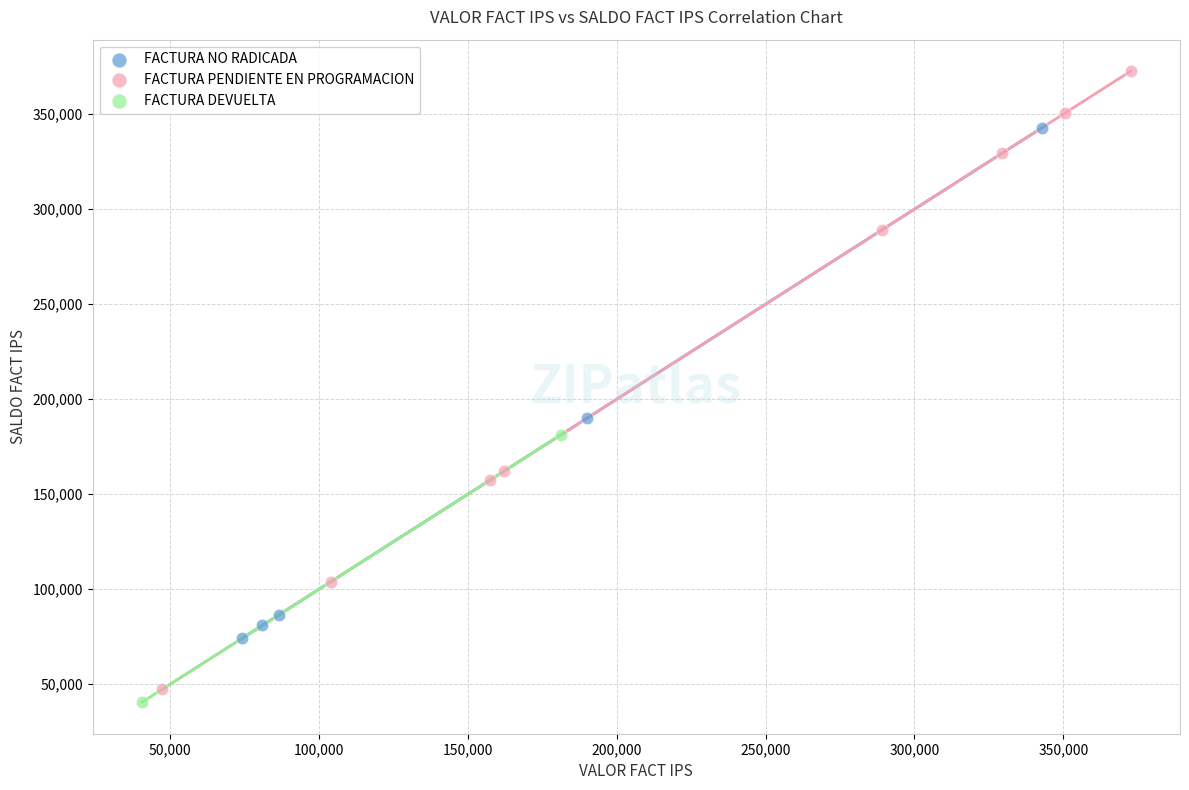

What are all the series names shown in the legend?

FACTURA NO RADICADA, FACTURA PENDIENTE EN PROGRAMACION, FACTURA DEVUELTA